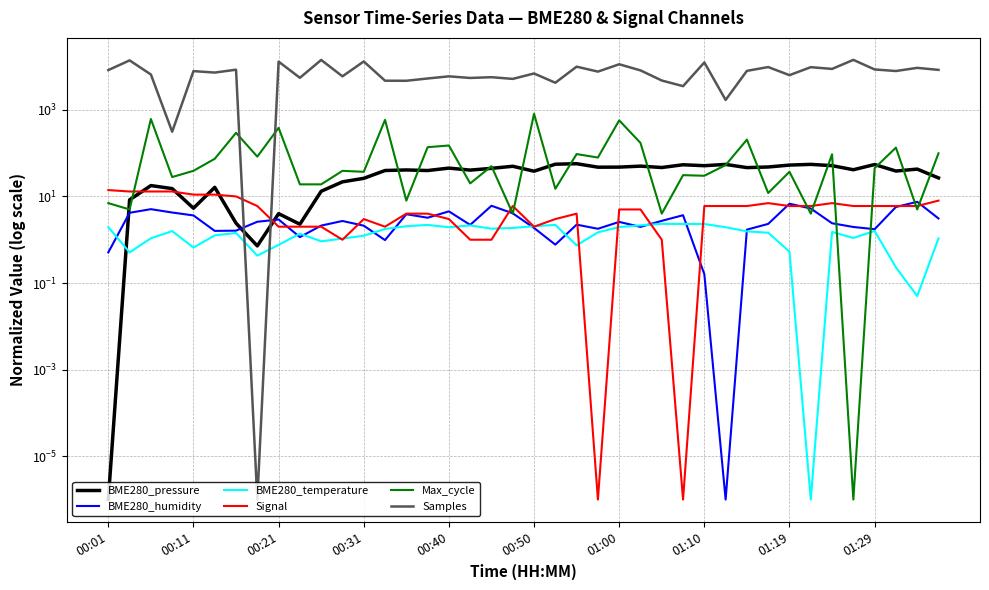

What is the label of the 39th point from the right?

00:11